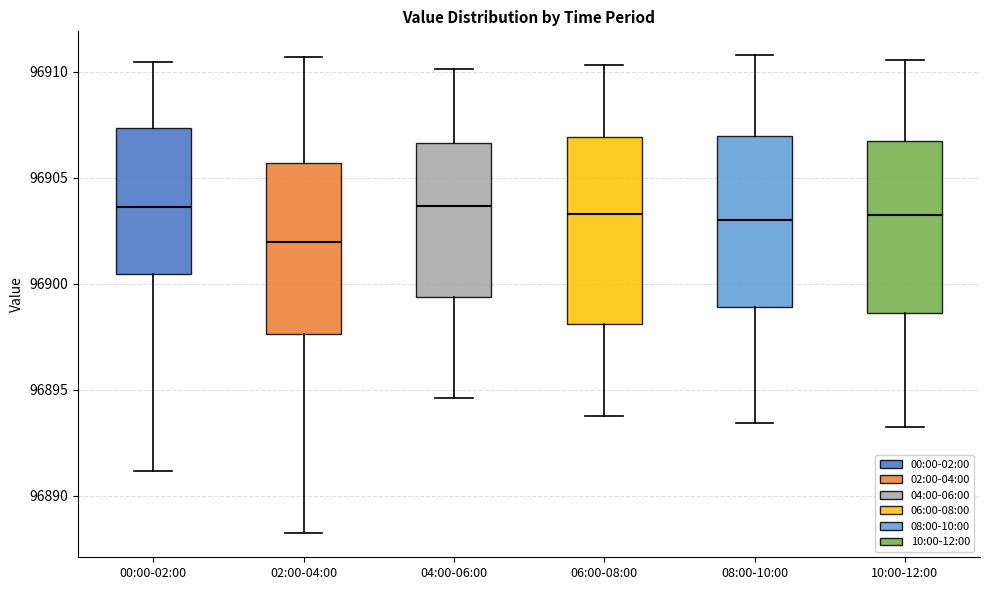

Reading left to right, read every box against the y-axis: the position of its median line, the range the box covers, and the ends of its whiskers. The values are not printed on the chart, so give them approximately, as read against the axis.

00:00-02:00: median 96903.5, box 96900.5 to 96907.5, whiskers 96891.0 to 96910.5
02:00-04:00: median 96902.0, box 96897.5 to 96905.5, whiskers 96888.0 to 96910.5
04:00-06:00: median 96903.5, box 96899.5 to 96906.5, whiskers 96894.5 to 96910.0
06:00-08:00: median 96903.5, box 96898.0 to 96907.0, whiskers 96894.0 to 96910.5
08:00-10:00: median 96903.0, box 96899.0 to 96907.0, whiskers 96893.5 to 96911.0
10:00-12:00: median 96903.0, box 96898.5 to 96907.0, whiskers 96893.0 to 96910.5